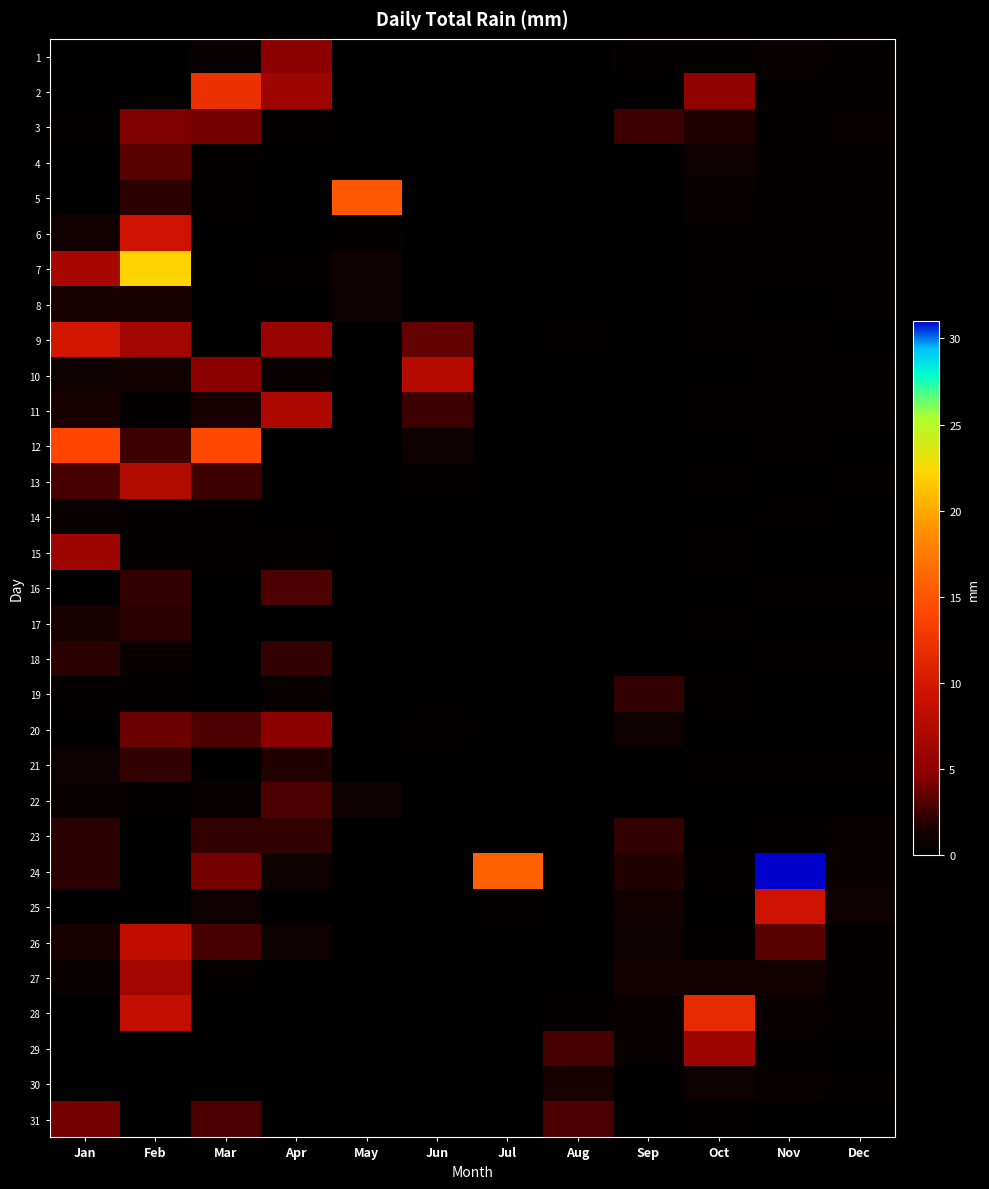

Between May and Feb, which is larger?

May